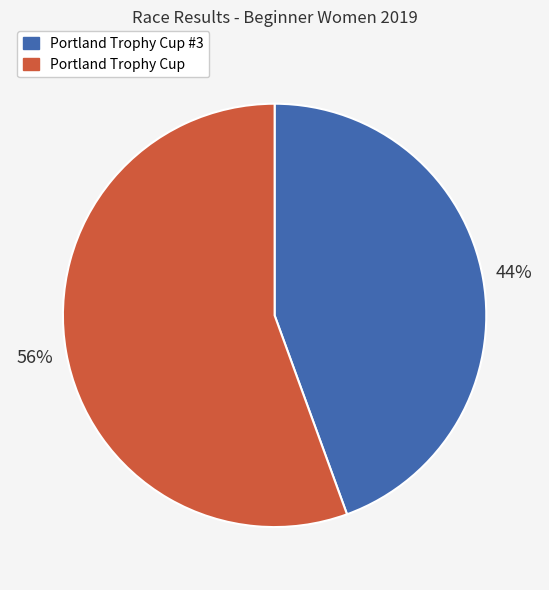

To the nearest percent, what is the average slice percentage?

50%